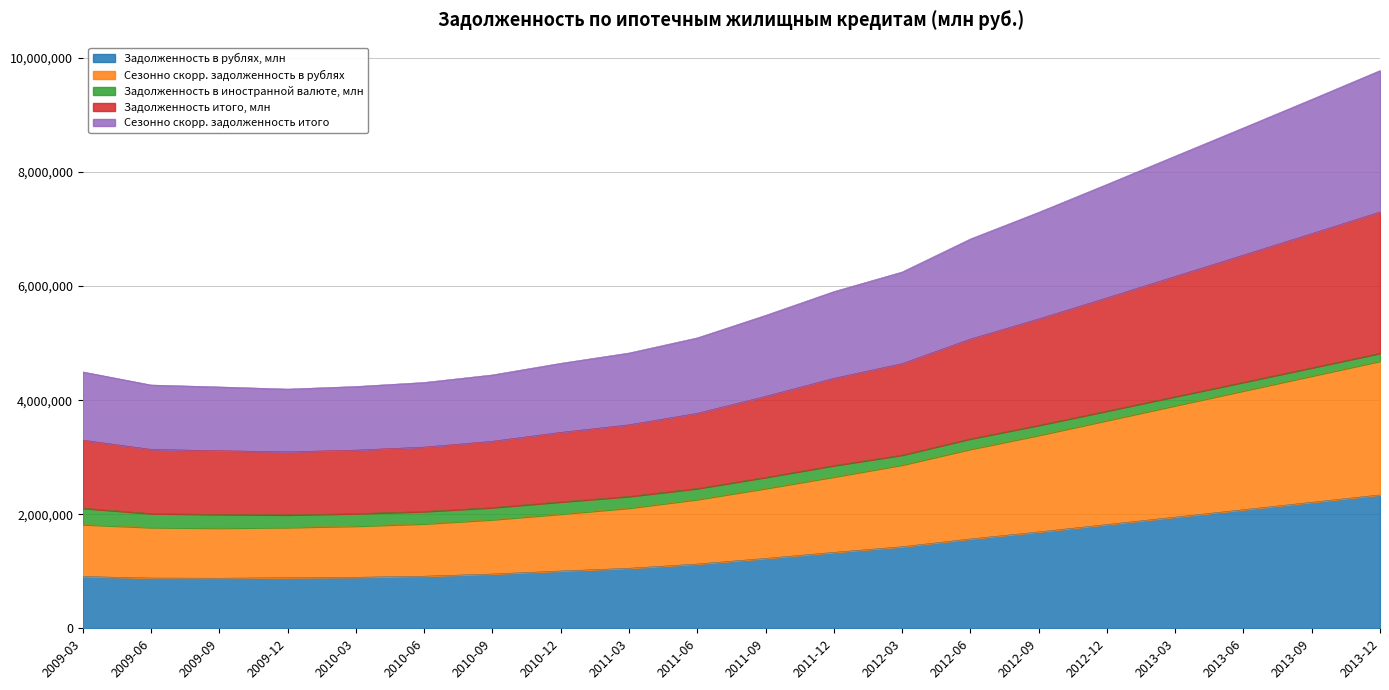

Which series has the largest total across all categories?

Задолженность итого, млн